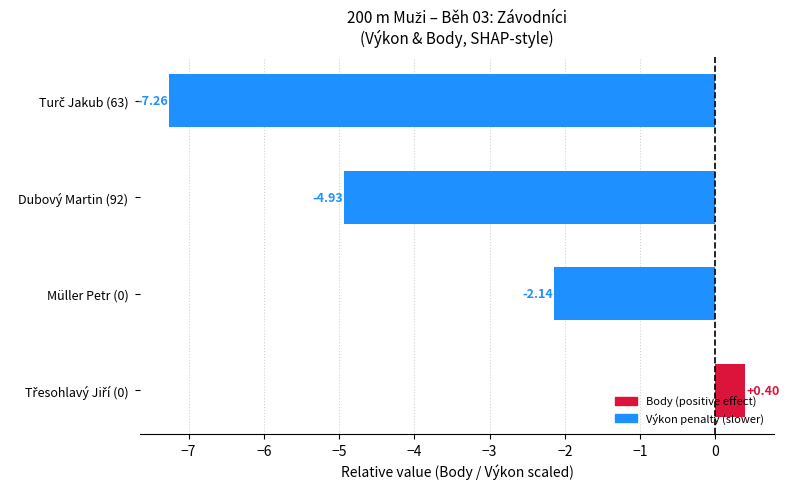

What is the difference between the maximum and minimum values?

7.7